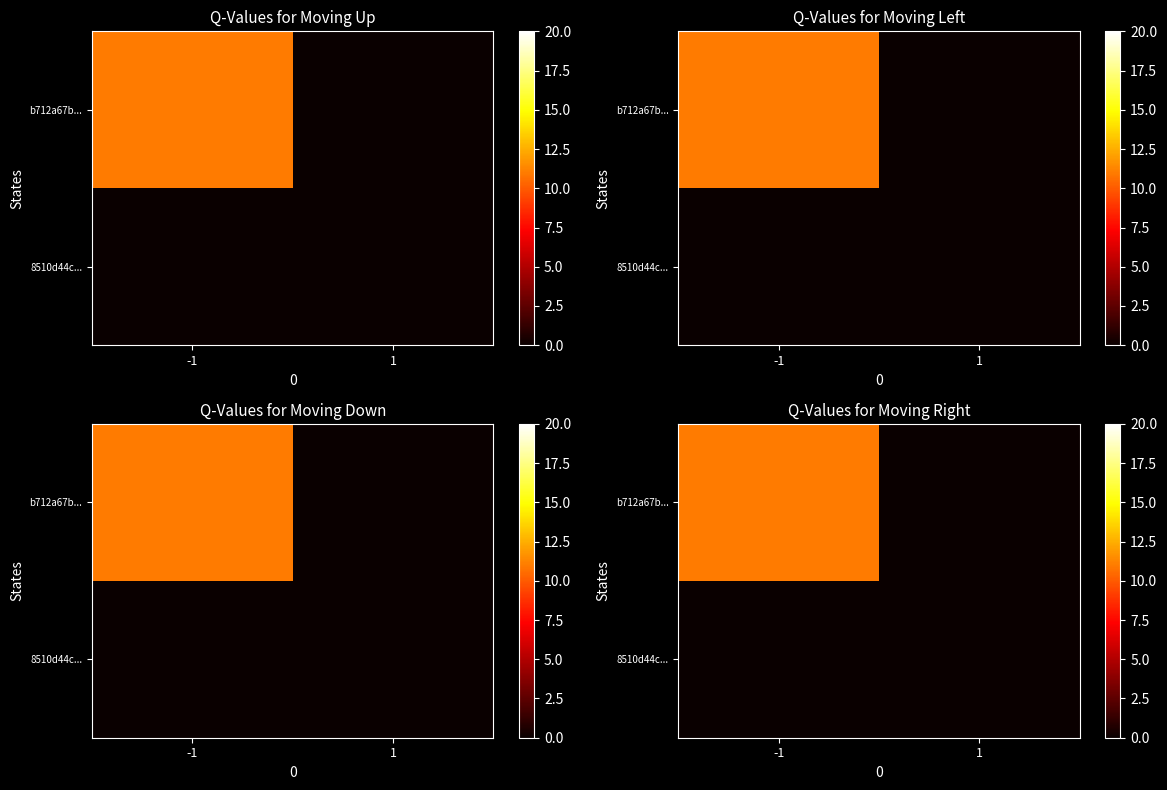

At which label does b712a67b... reach its peak?

-1